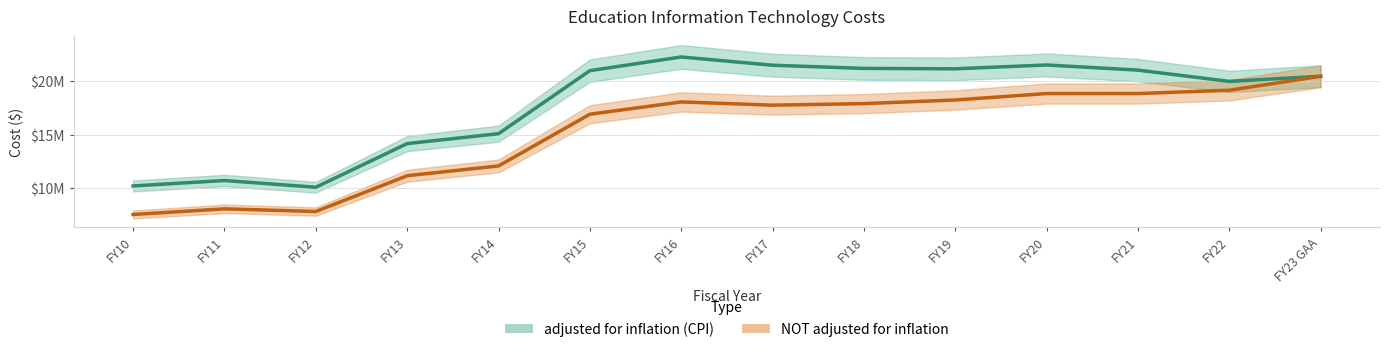

How many distinct data groups are displayed?

2